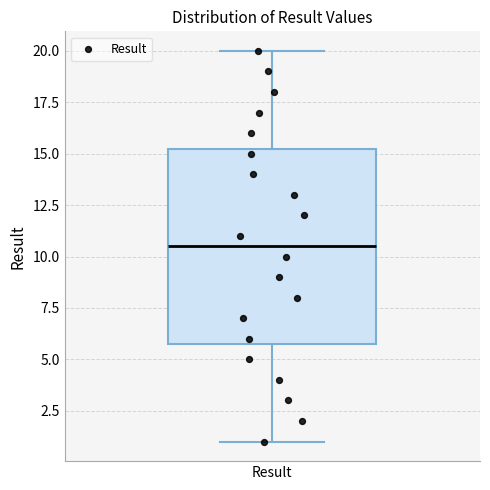

Read this box plot against the y-axis: the position of the median line, the range covered by the box, and the ends of both whiskers. The values are not printed on the chart, so give them approximately, as read against the axis.

median 10.5, box 6.0 to 15.5, whiskers 1.0 to 20.0